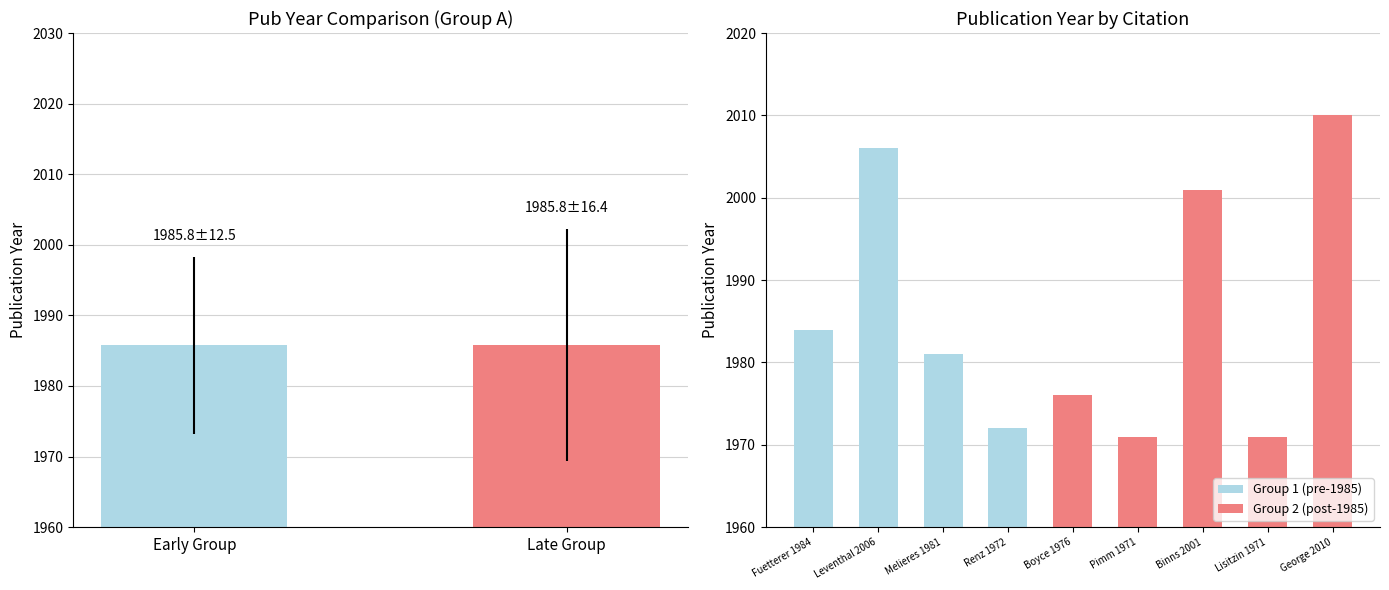

What is the ratio of the value at Late Group to the value at Early Group?

1.0